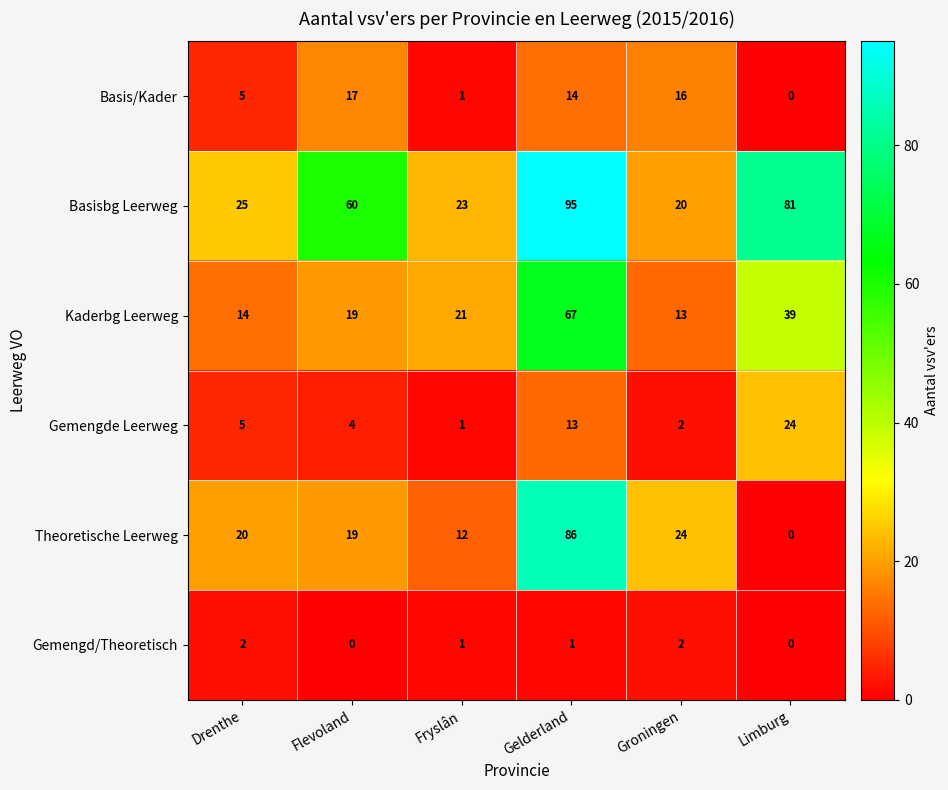

Which label corresponds to the largest value in the chart?

Gelderland